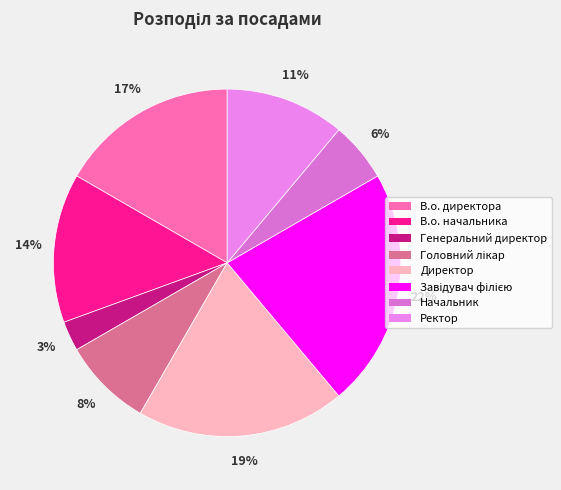

To the nearest percent, what is the difference between the largest and smallest slice percentages?

19%